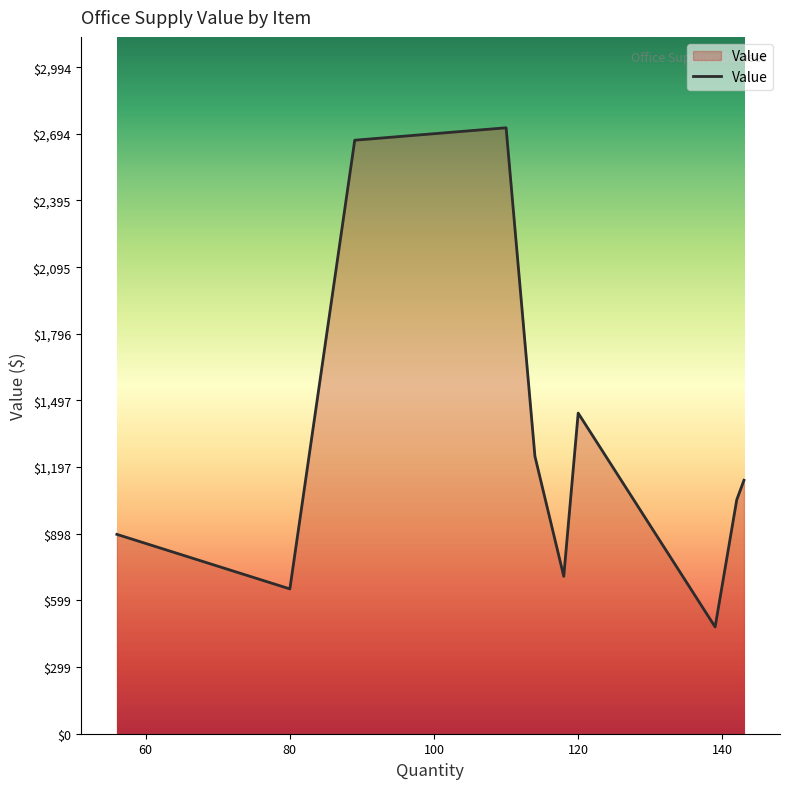

What is the greatest value displayed?

2721.4